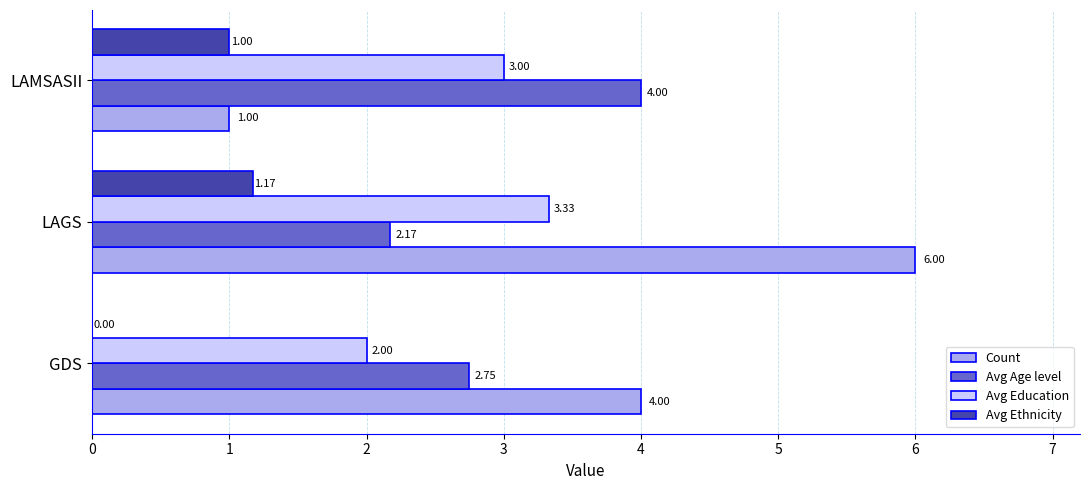

At which label is Avg Age level closest to 3?

GDS